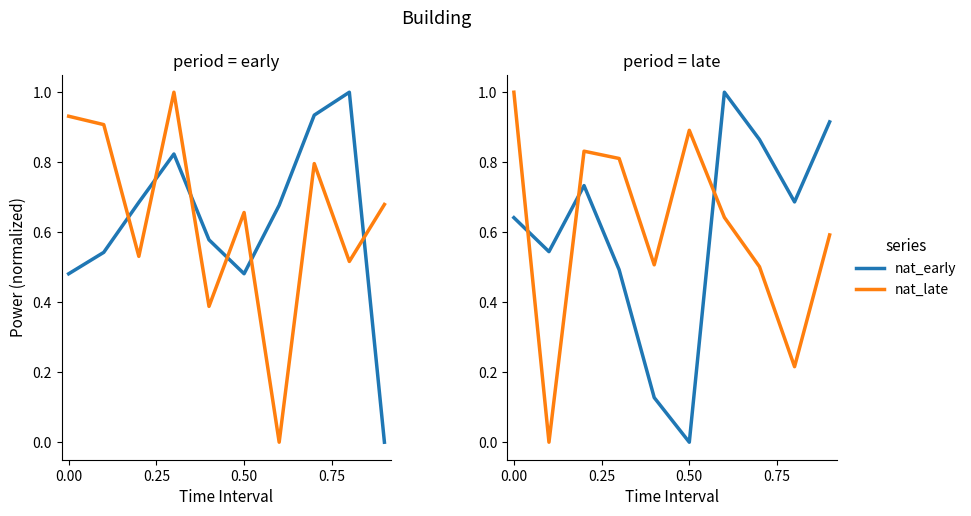

What is the average value of the nat_late series?

0.6